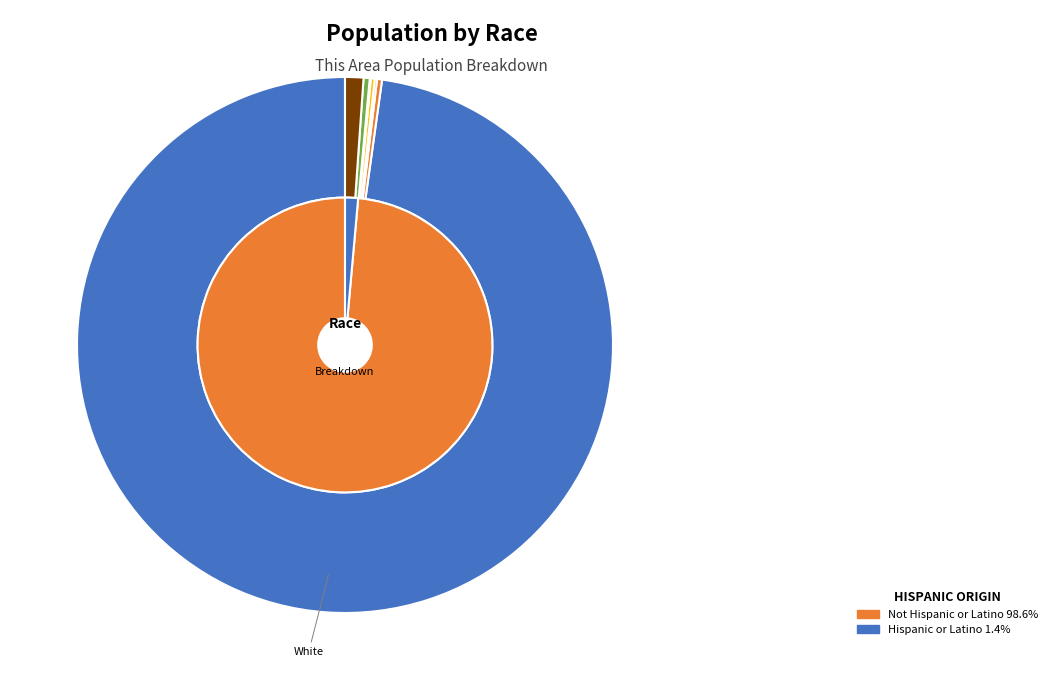

The Some Other Race alone slice represents 11% of the pie. True or false?

False